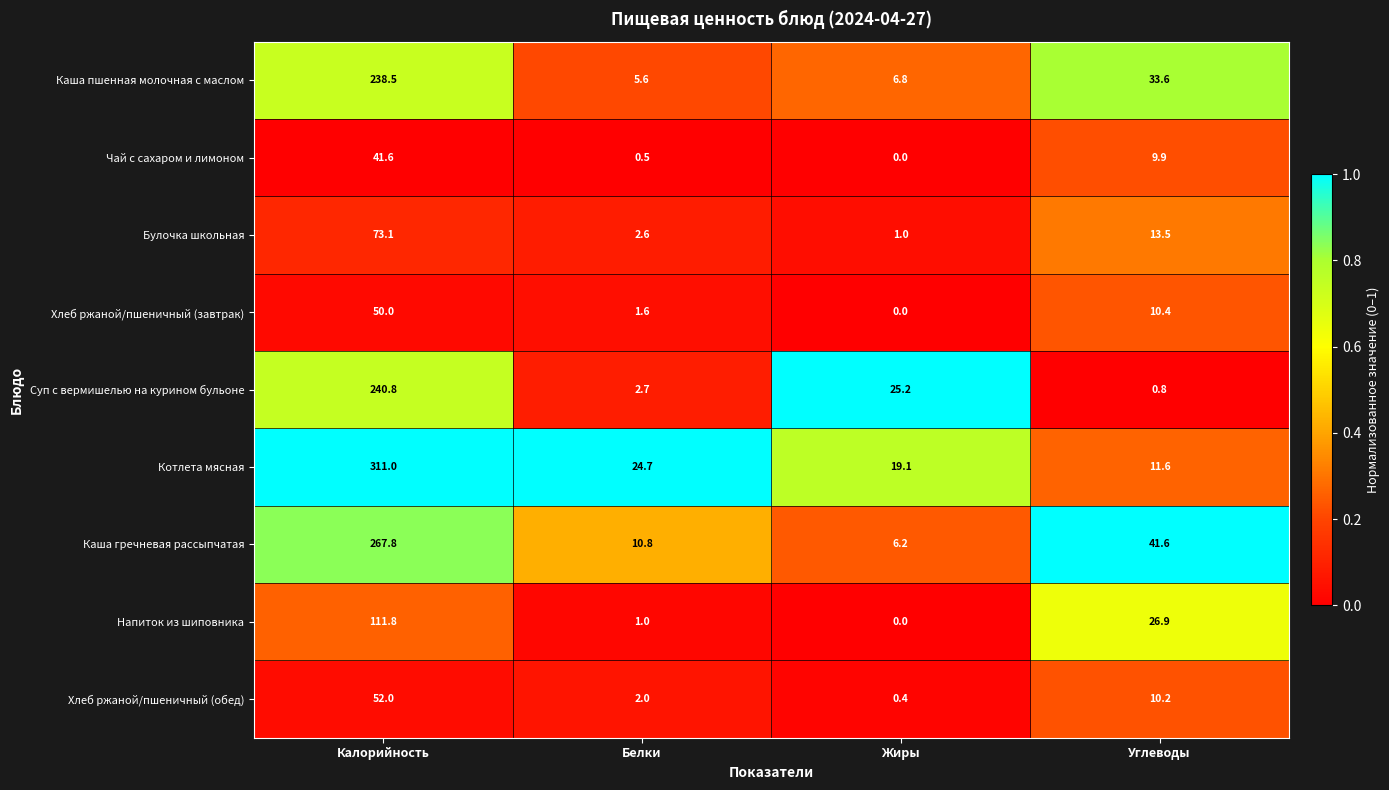

List the series in order of their peak value, lowest first.

Чай с сахаром и лимоном, Хлеб ржаной/пшеничный (завтрак), Хлеб ржаной/пшеничный (обед), Булочка школьная, Напиток из шиповника, Каша пшенная молочная с маслом, Суп с вермишелью на курином бульоне, Каша гречневая рассыпчатая, Котлета мясная